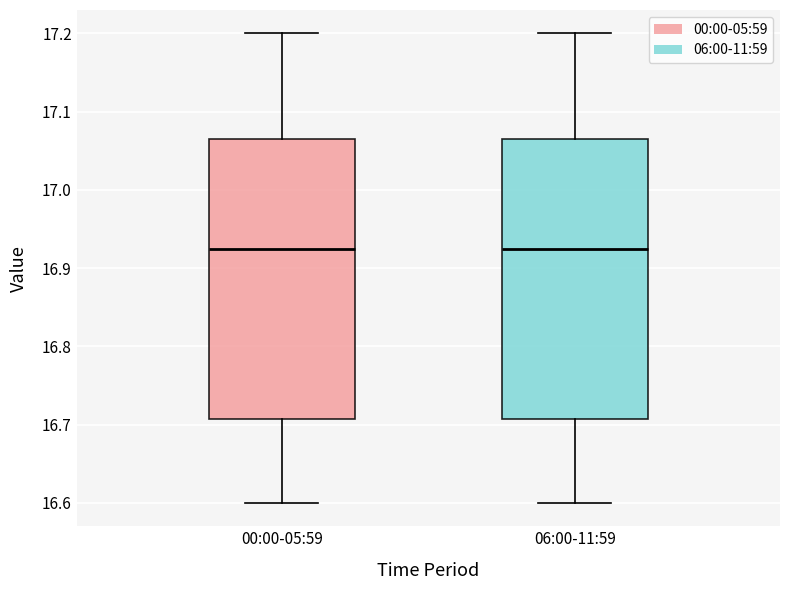

Reading left to right, transcribe this box plot: for each box, give where its median line is, the range the box spans, and where its two whiskers end, as read against the y-axis. The values are not printed on the chart, so give them approximately, as read against the axis.

00:00-05:59: median 16.93, box 16.71 to 17.07, whiskers 16.60 to 17.20
06:00-11:59: median 16.93, box 16.71 to 17.07, whiskers 16.60 to 17.20